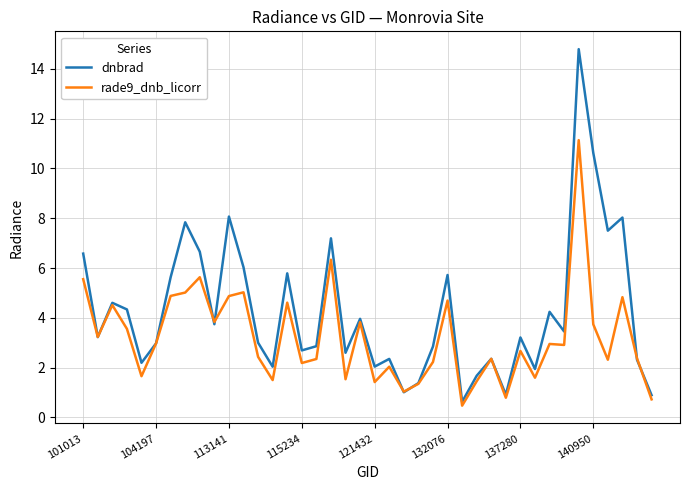

What is the minimum value for dnbrad?

0.6